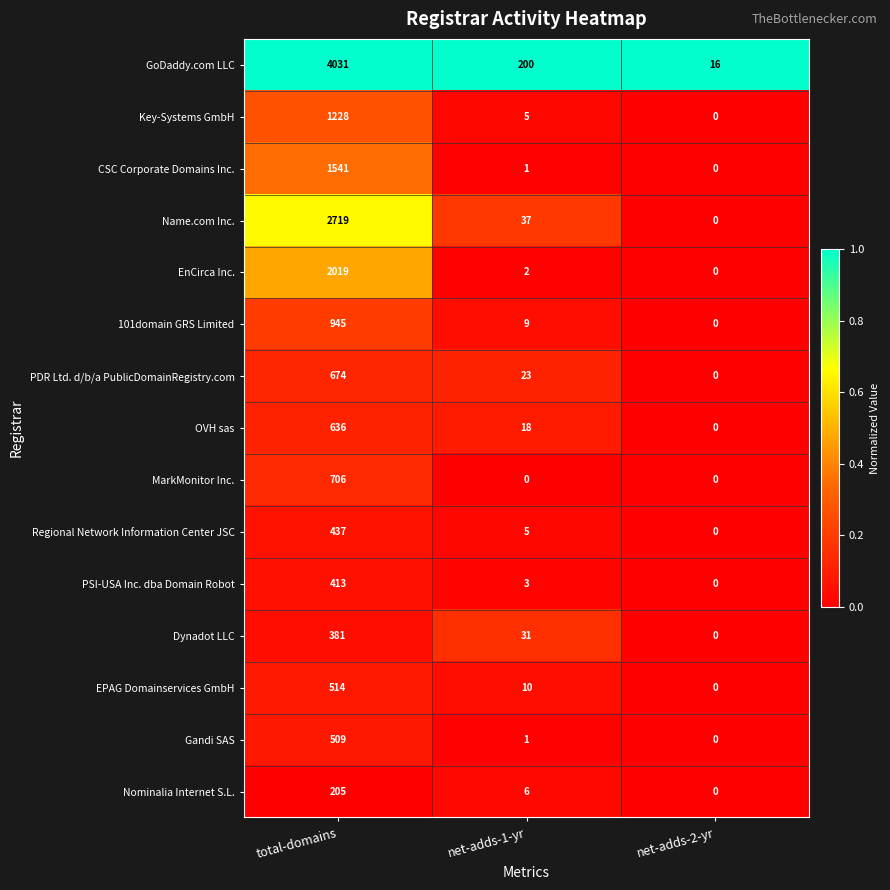

At which label is EnCirca Inc. closest to 1009?

net-adds-1-yr